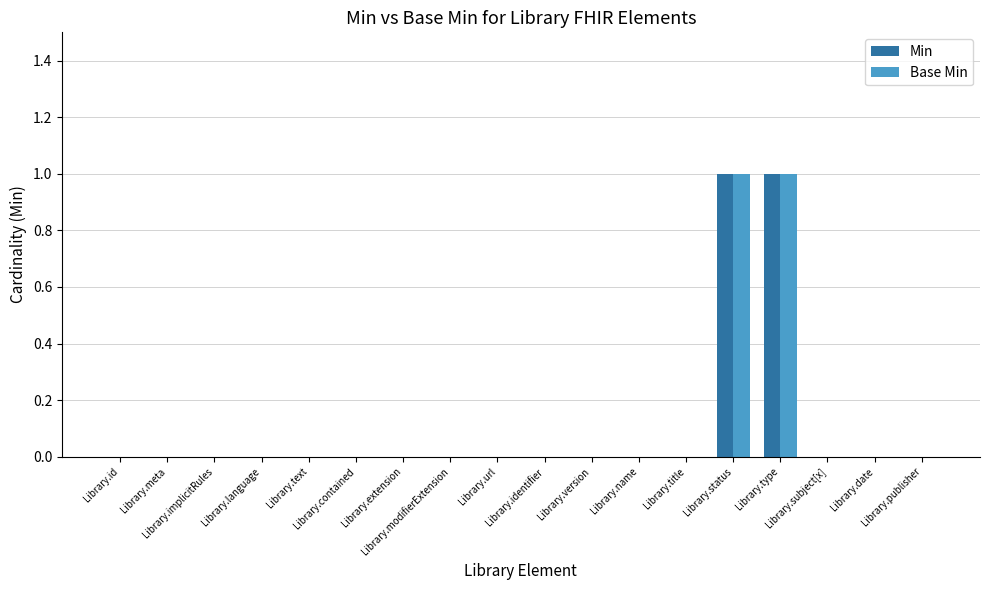

Reading left to right, extract all data points from this chart.

Min: Library.id=0	Library.meta=0	Library.implicitRules=0	Library.language=0	Library.text=0	Library.contained=0	Library.extension=0	Library.modifierExtension=0	Library.url=0	Library.identifier=0	Library.version=0	Library.name=0	Library.title=0	Library.status=1	Library.type=1	Library.subject[x]=0	Library.date=0	Library.publisher=0
Base Min: Library.id=0	Library.meta=0	Library.implicitRules=0	Library.language=0	Library.text=0	Library.contained=0	Library.extension=0	Library.modifierExtension=0	Library.url=0	Library.identifier=0	Library.version=0	Library.name=0	Library.title=0	Library.status=1	Library.type=1	Library.subject[x]=0	Library.date=0	Library.publisher=0